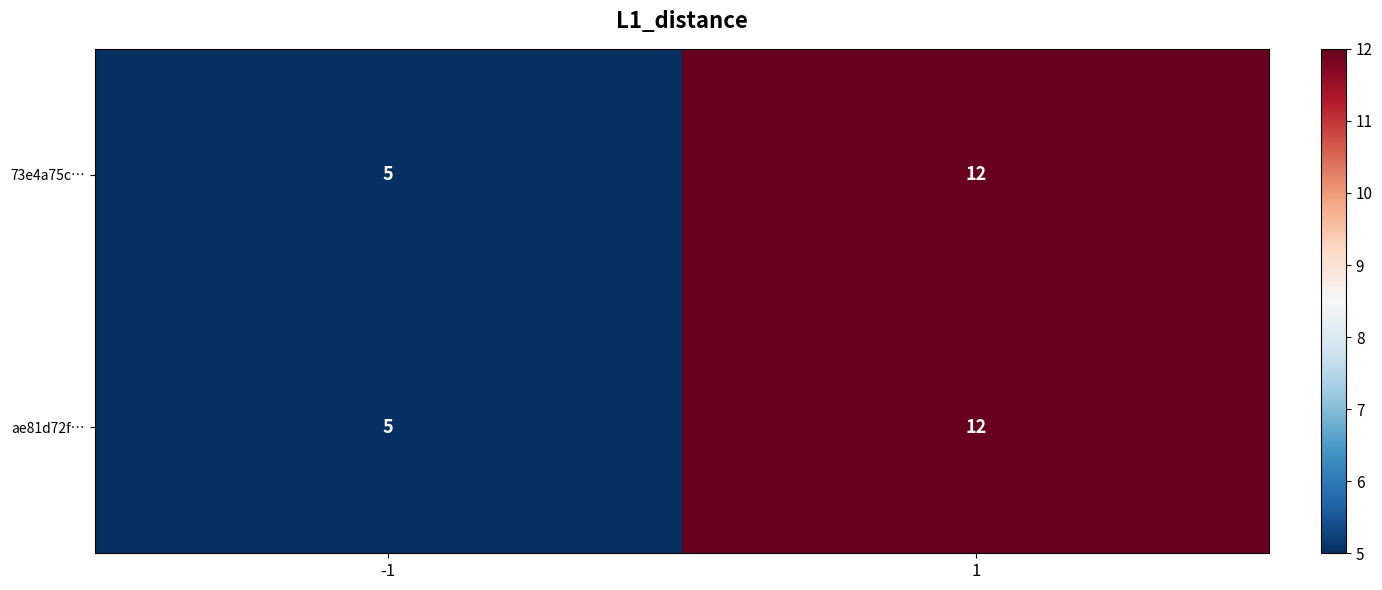

Is the value of ae81d72f… at -1 greater than the value of 73e4a75c… at 1?

No